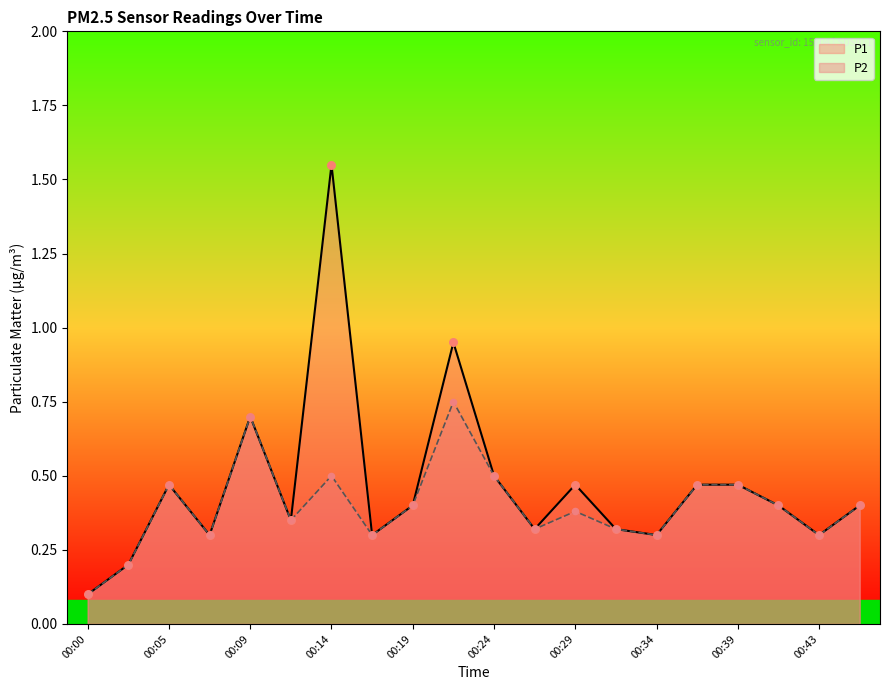

At which category is the sum across all series the highest?

00:14